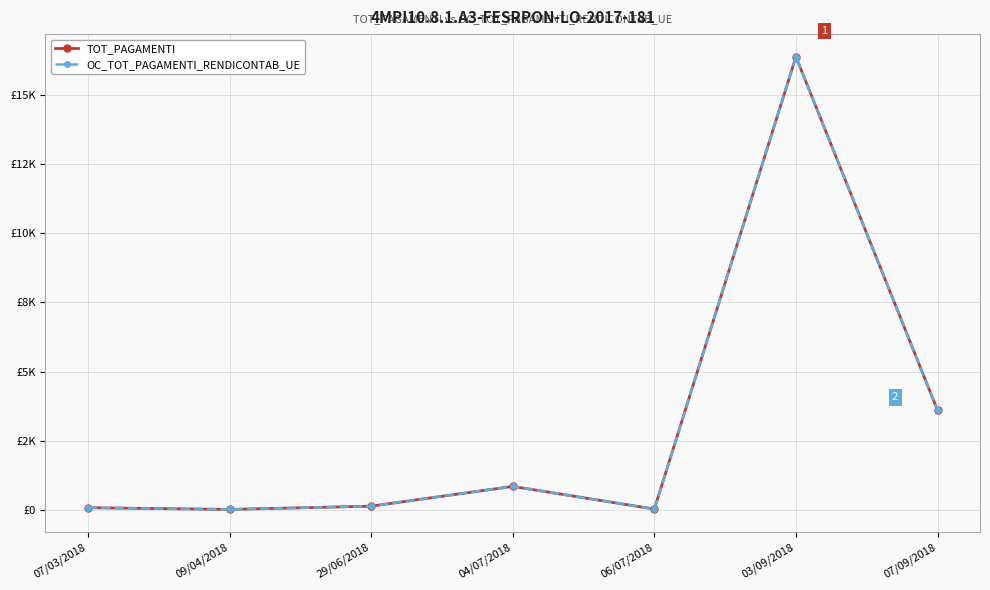

Reading right to left, extract all data points from this chart.

TOT_PAGAMENTI: 07/09/2018=3604.9	03/09/2018=16386.0	06/07/2018=29.9	04/07/2018=850.0	29/06/2018=136.0	09/04/2018=17.6	07/03/2018=80.0
OC_TOT_PAGAMENTI_RENDICONTAB_UE: 07/09/2018=3604.9	03/09/2018=16386.0	06/07/2018=29.9	04/07/2018=850.0	29/06/2018=136.0	09/04/2018=17.6	07/03/2018=80.0